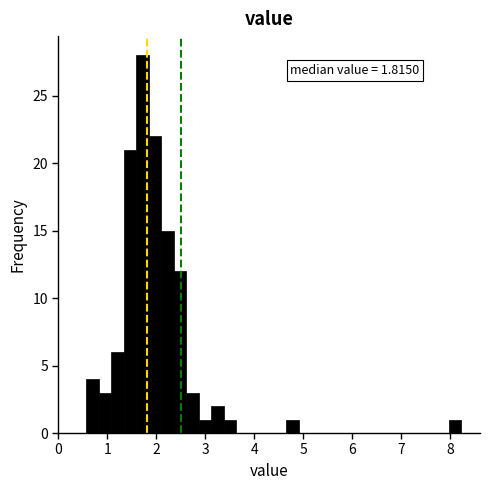

Read against the x-axis, roughly where is the centre of the tallest bar?

1.7